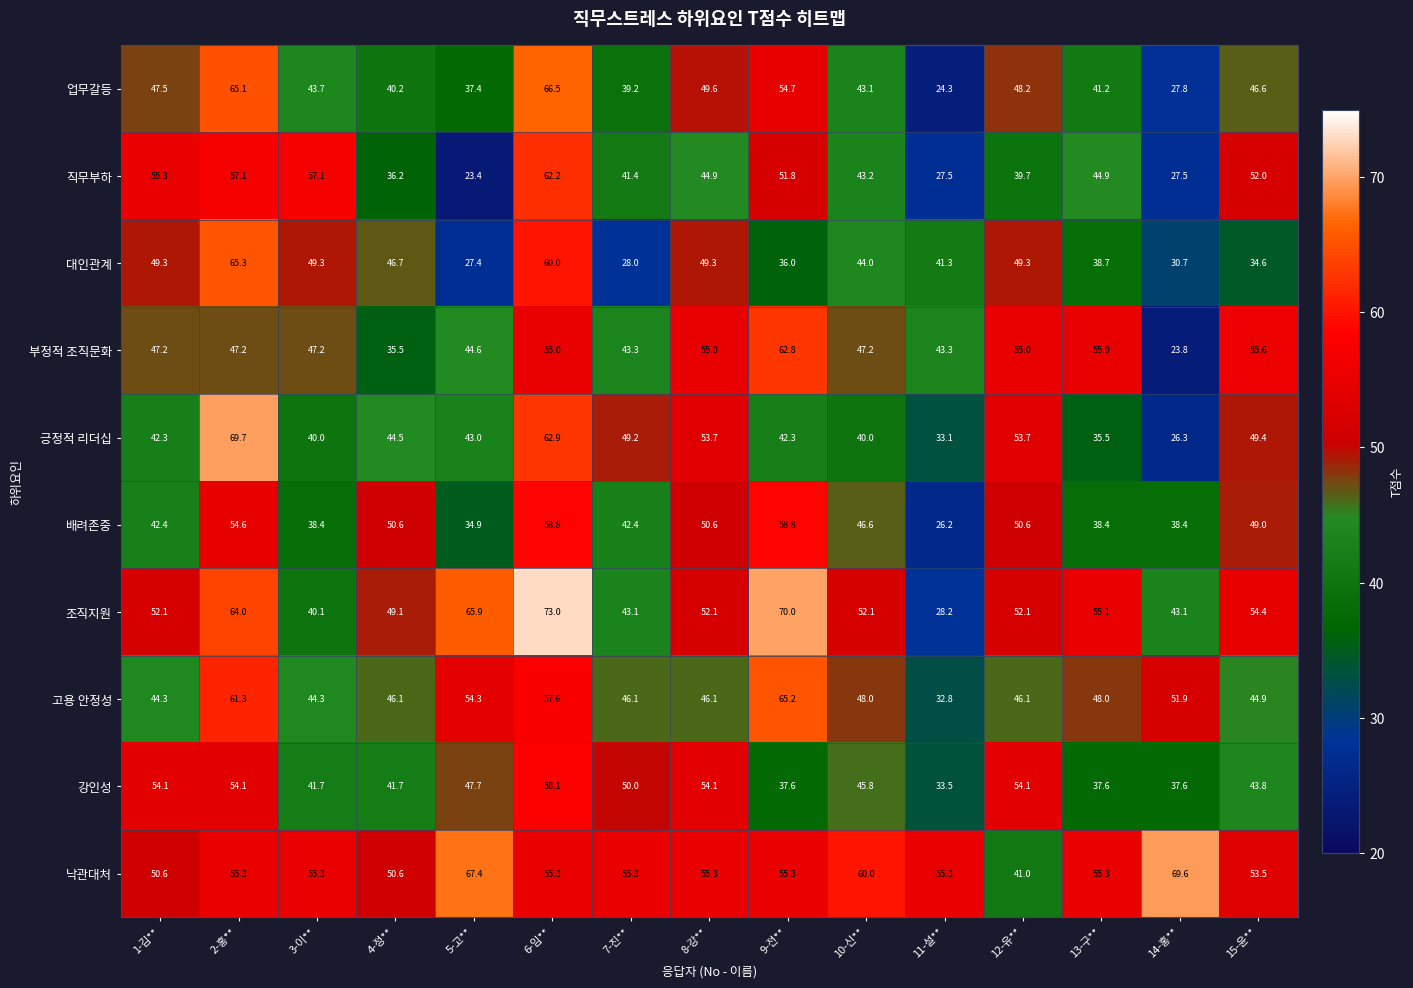

What is the smallest value displayed?

23.4